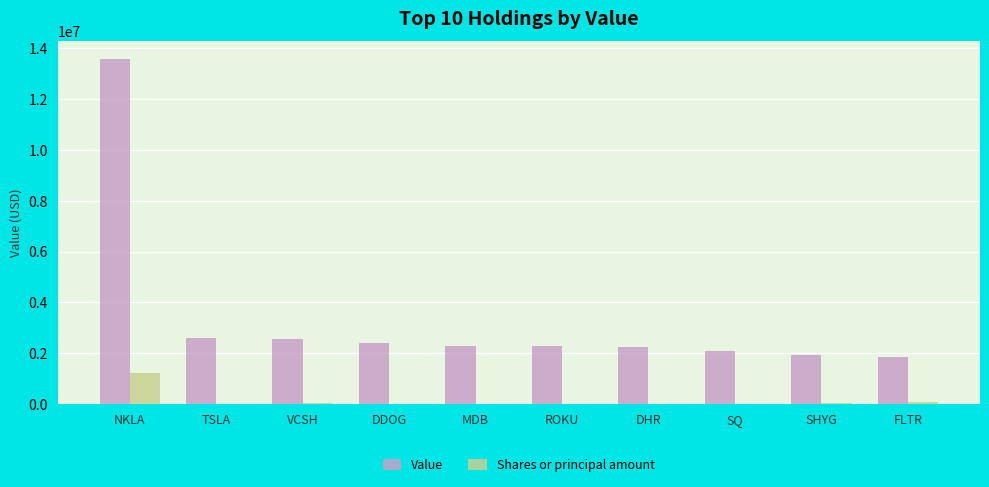

At which category is the sum across all series the highest?

NKLA